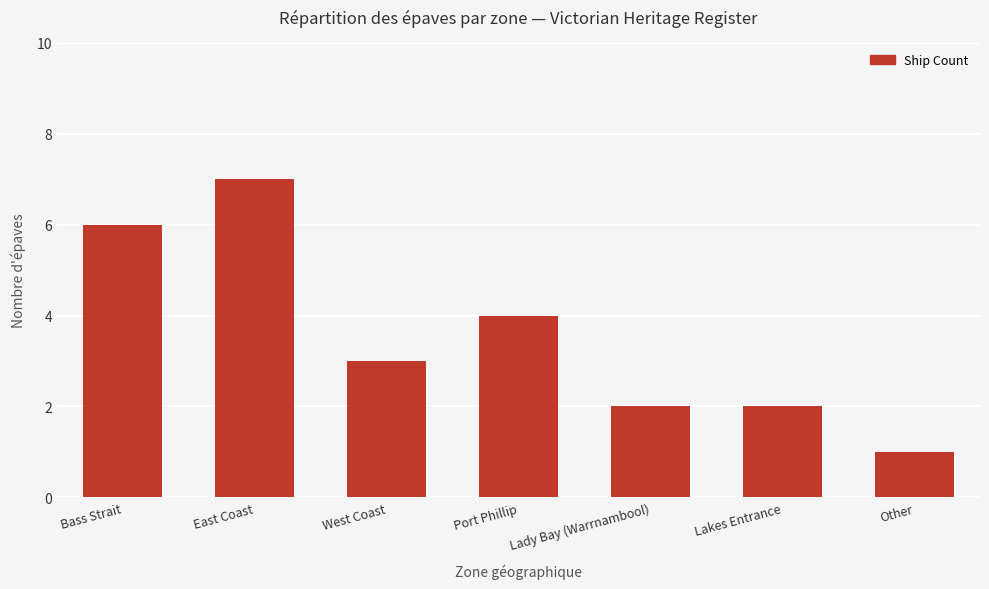

What is the difference between the values at Lady Bay (Warrnambool) and East Coast?

5